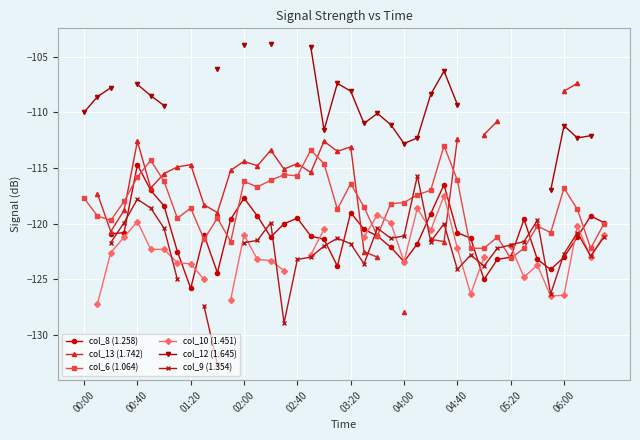

How many negative values does the col_10 (1.451) series have?

34